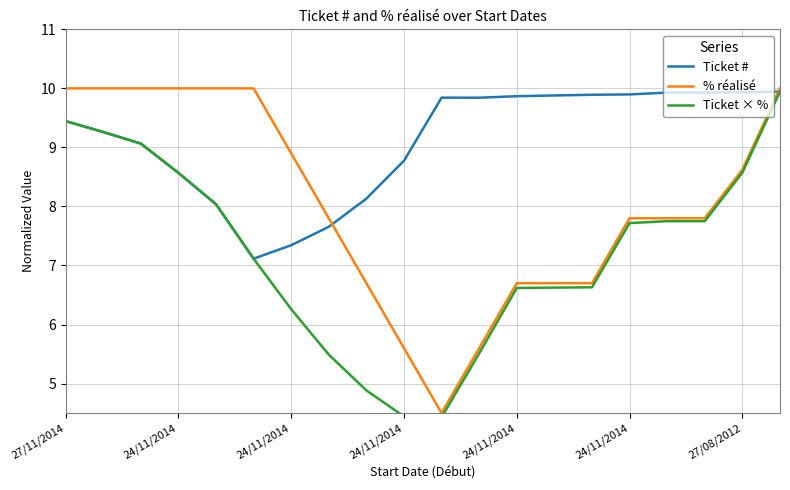

At which label does % réalisé reach its peak?

27/11/2014